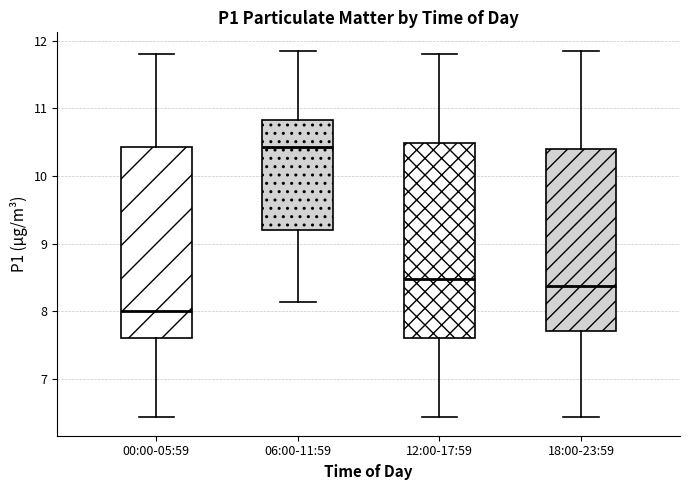

Where does the median line of the box for 00:00-05:59 sit on the y-axis? The values are not printed on the chart, so give them approximately, as read against the axis.

8.0